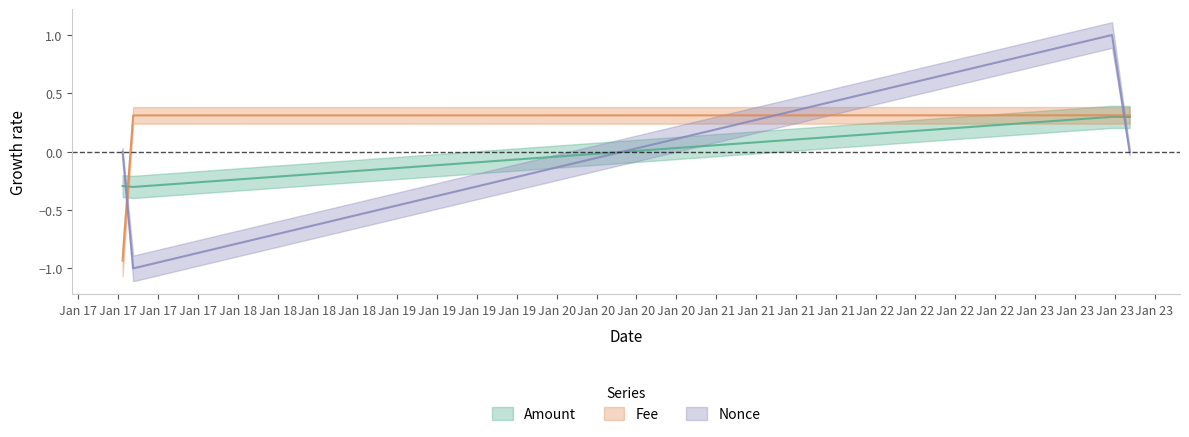

The Fee series shows 0.1 at 2024-01-23 18:15:00. True or false?

False